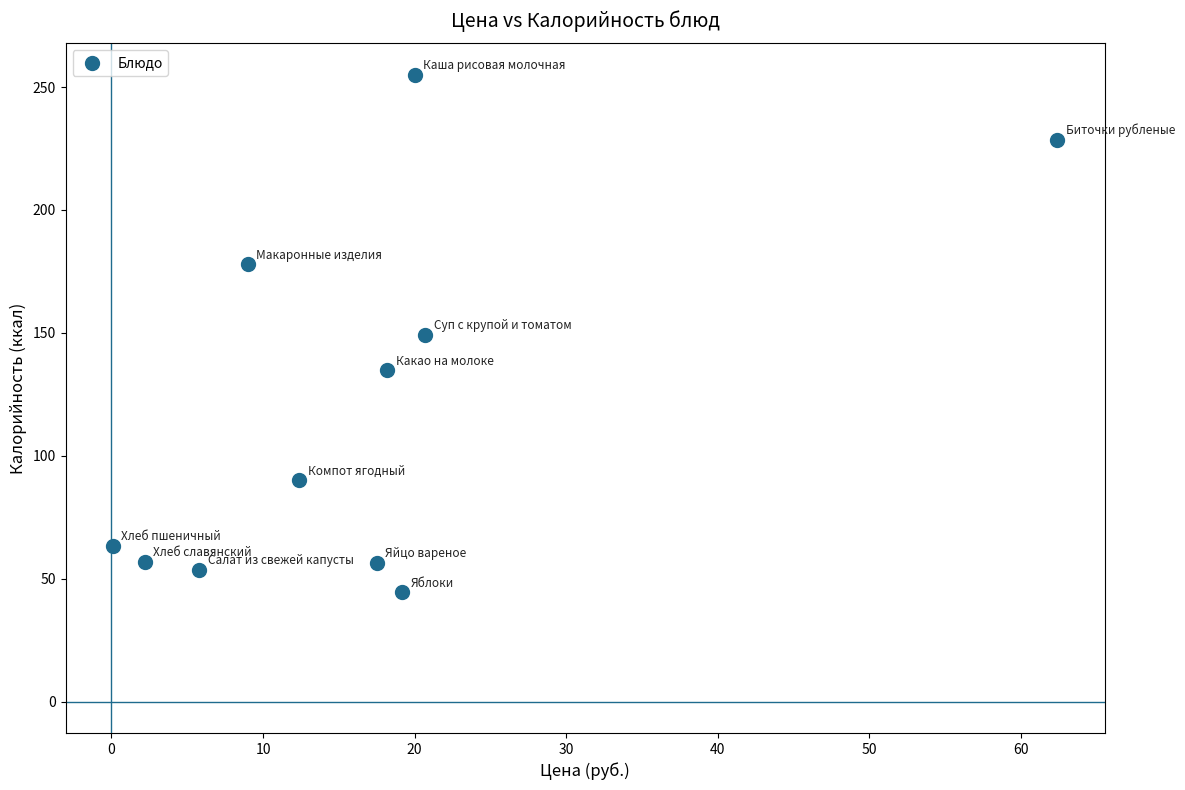

What is the range of Y values (max minus min)?

210.5